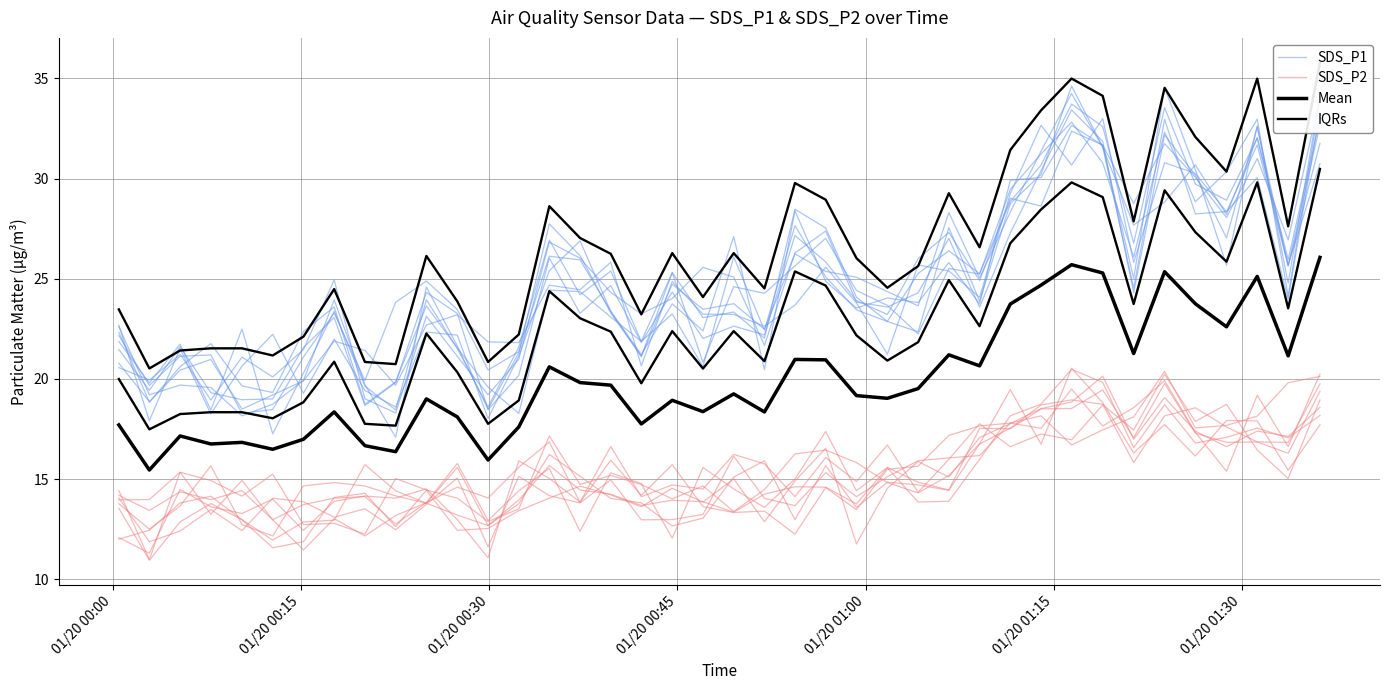

True or false: IQRs has a value of 54.5 at 36.

False